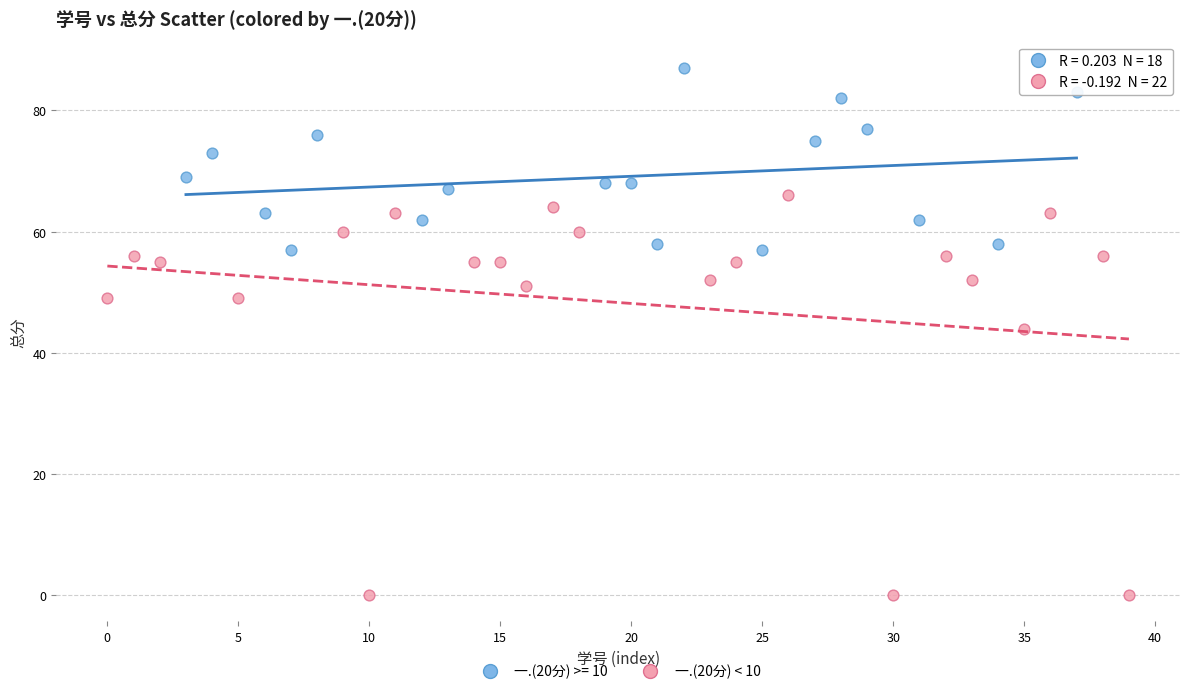

Which series has the largest Y range (max minus min)?

一.(20分) < 10